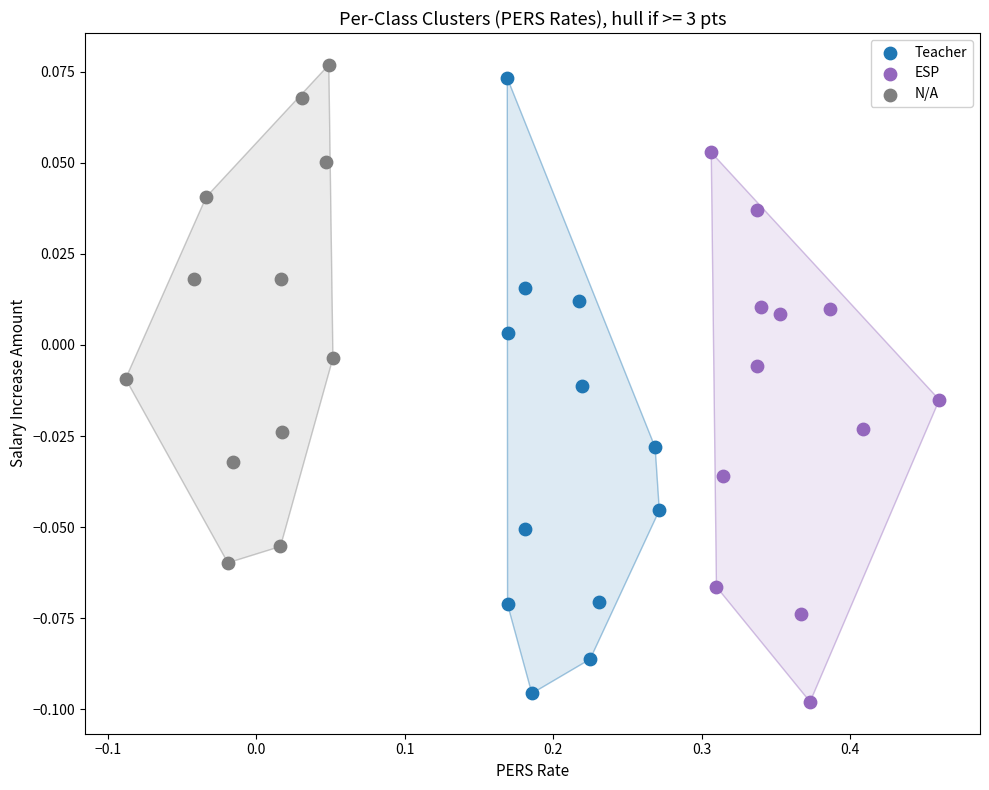

Which series has the widest spread of Y values?

Teacher